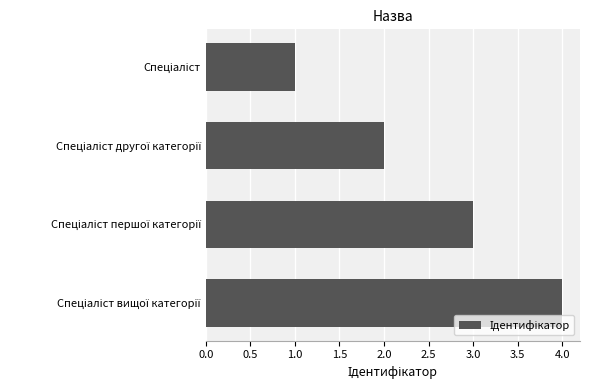

What is the difference between the maximum and minimum values?

3